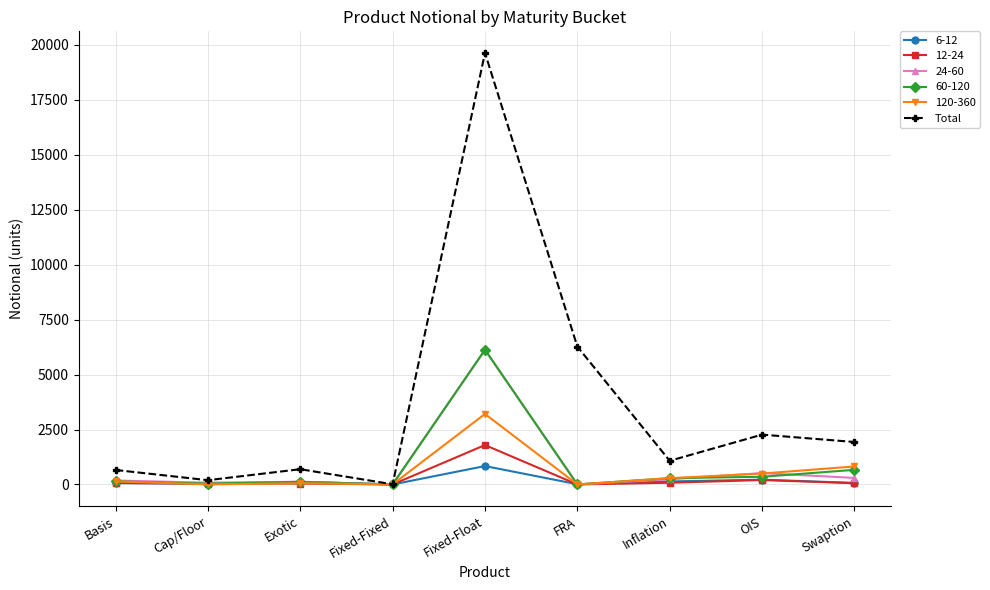

In Total, how many points are lower than both neighbors (excluding endpoints)?

3